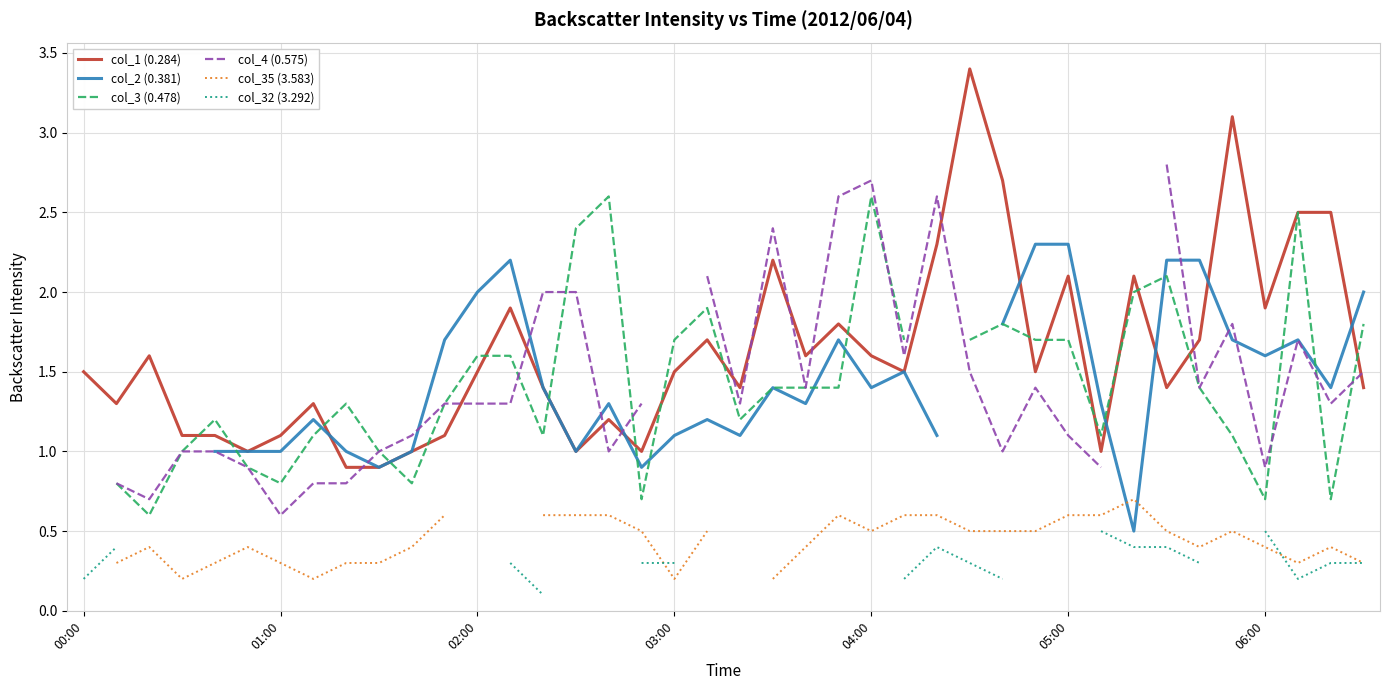

Which series ends up on top after the final intersection of col_1 (0.284) and col_4 (0.575)?

col_4 (0.575)